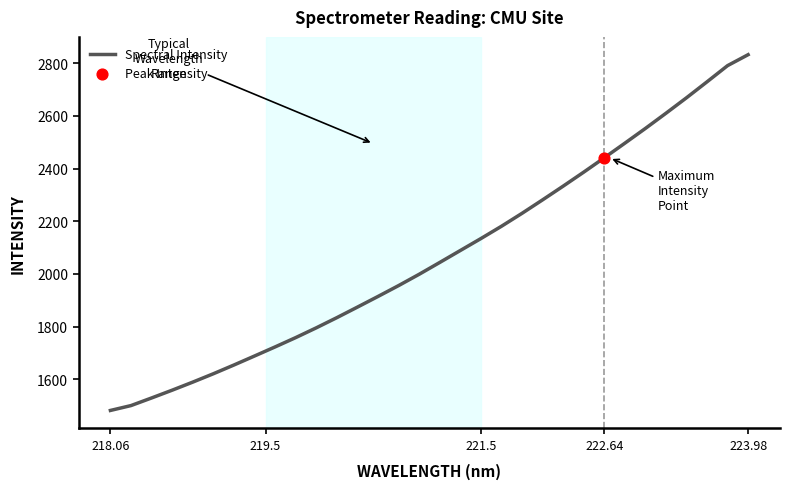

The Spectral Intensity series shows 2832.7 at 223.98. True or false?

True